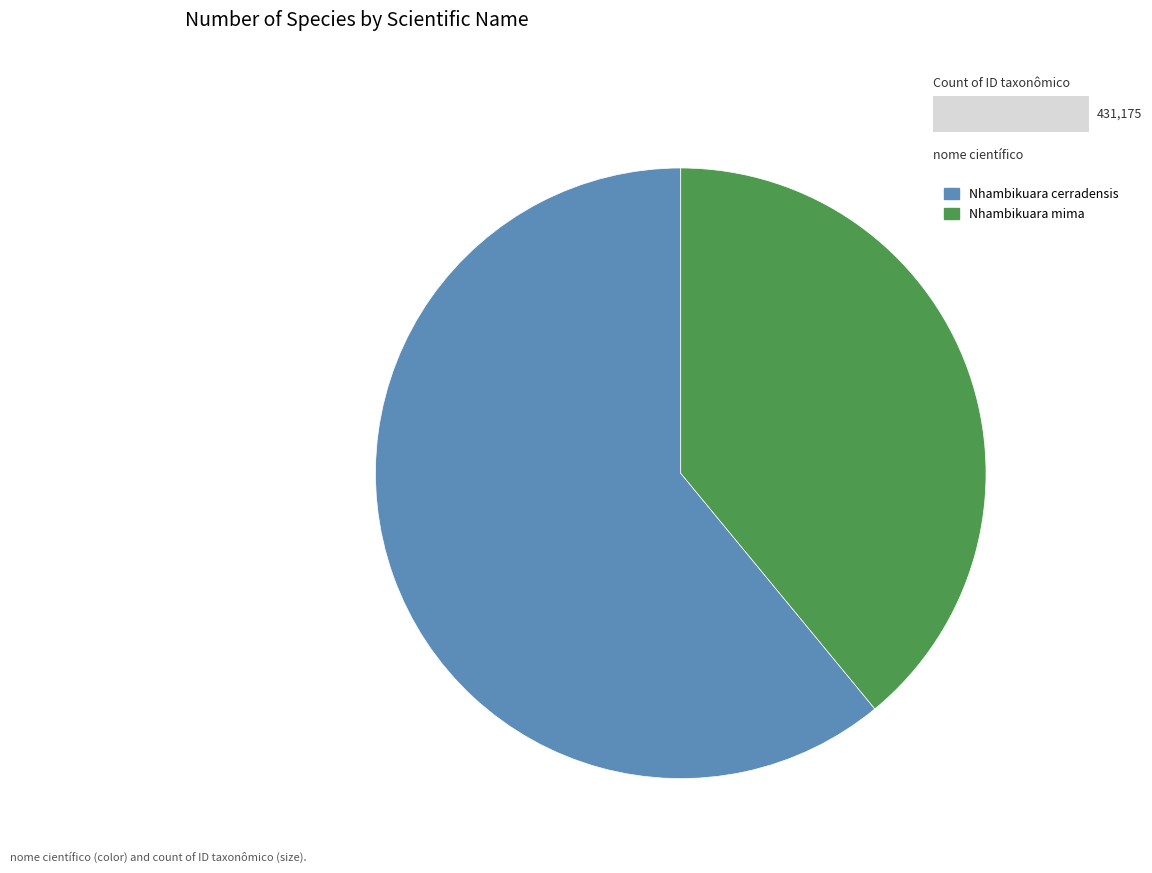

Approximately how many times larger is the value at Nhambikuara mima compared to Nhambikuara cerradensis?

0.6